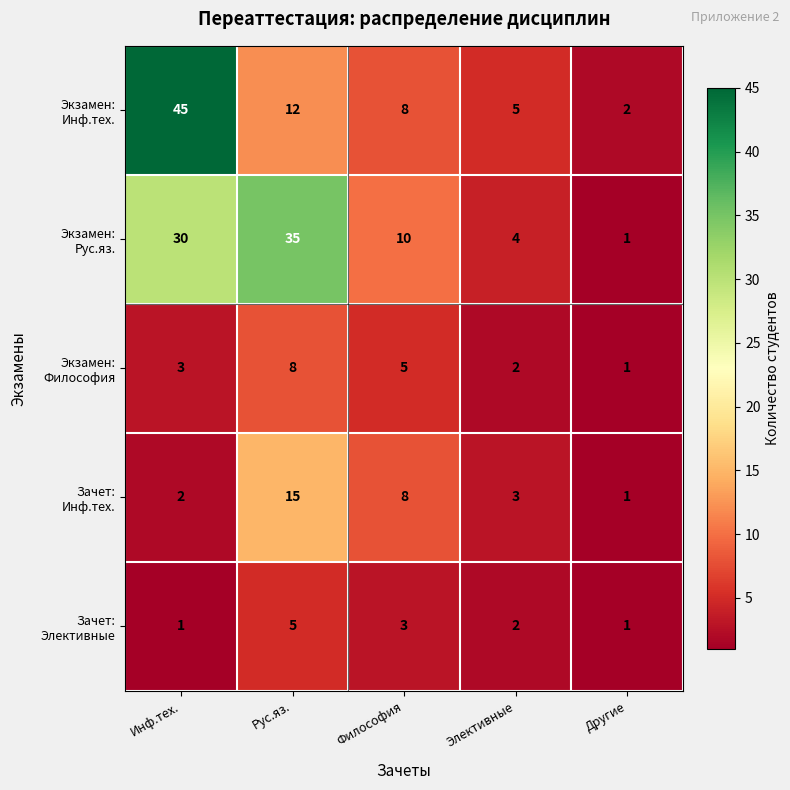

What is the total value across all series at Философия?

34